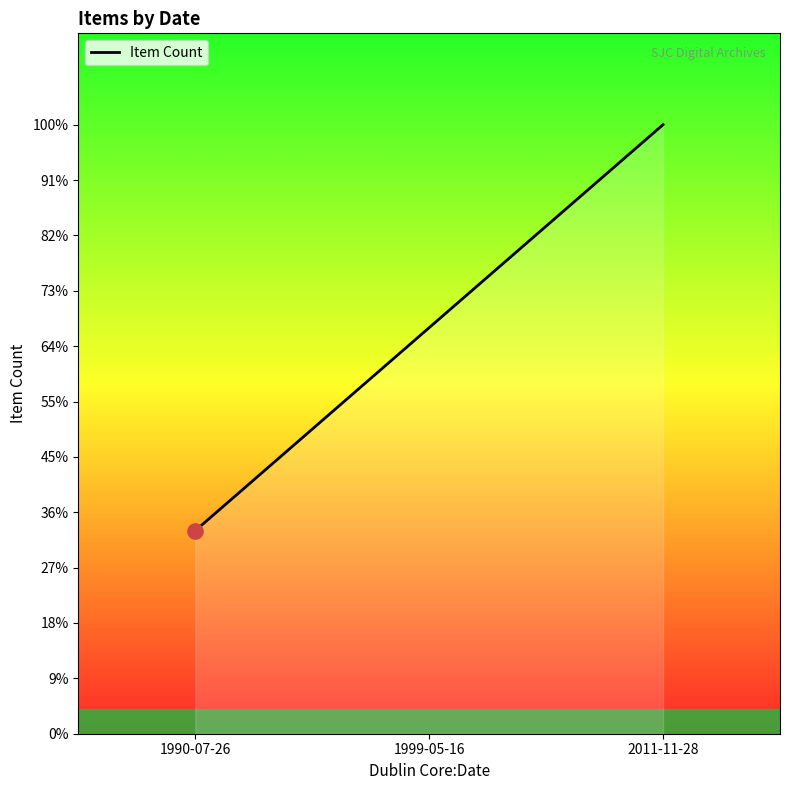

Between 1999-05-16 and 2011-11-28, which is larger?

2011-11-28